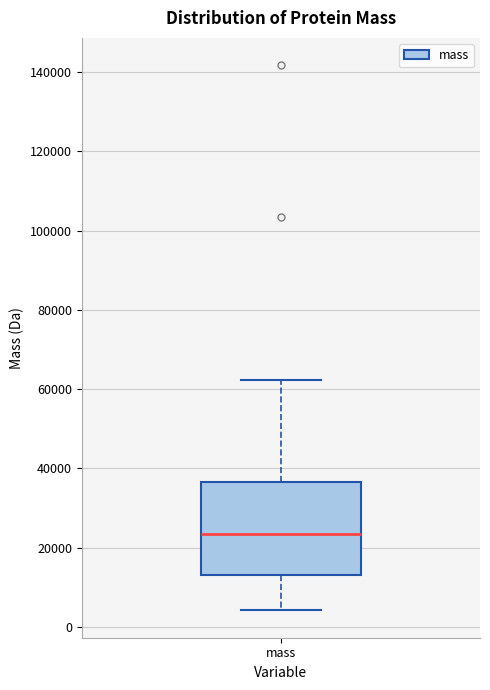

Where is the upper edge of the box for mass on the y-axis? The values are not printed on the chart, so give them approximately, as read against the axis.

36000